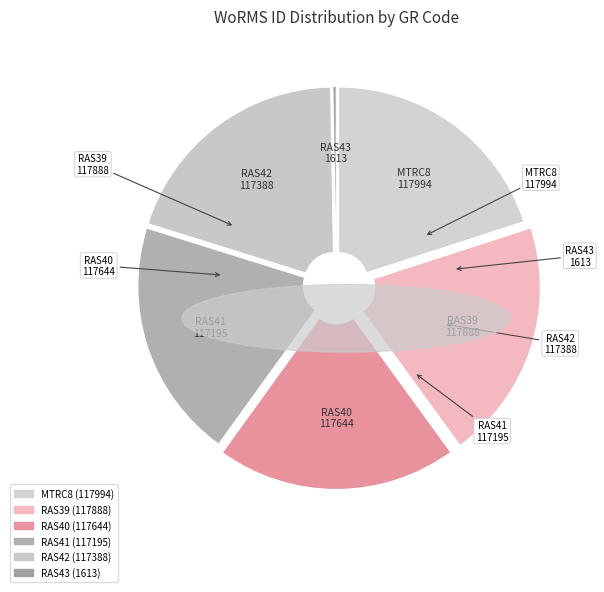

To the nearest percent, what portion does RAS42 represent?

20%